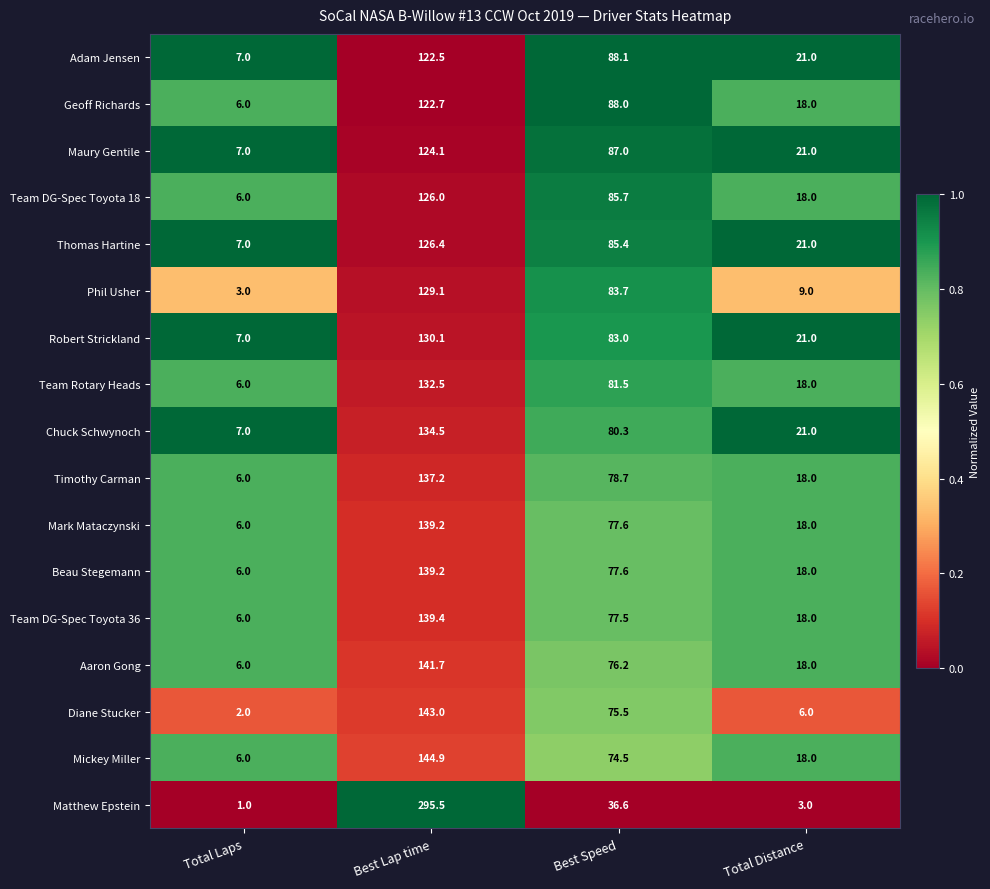

Where is Beau Stegemann nearest to the value 72?

Best Speed